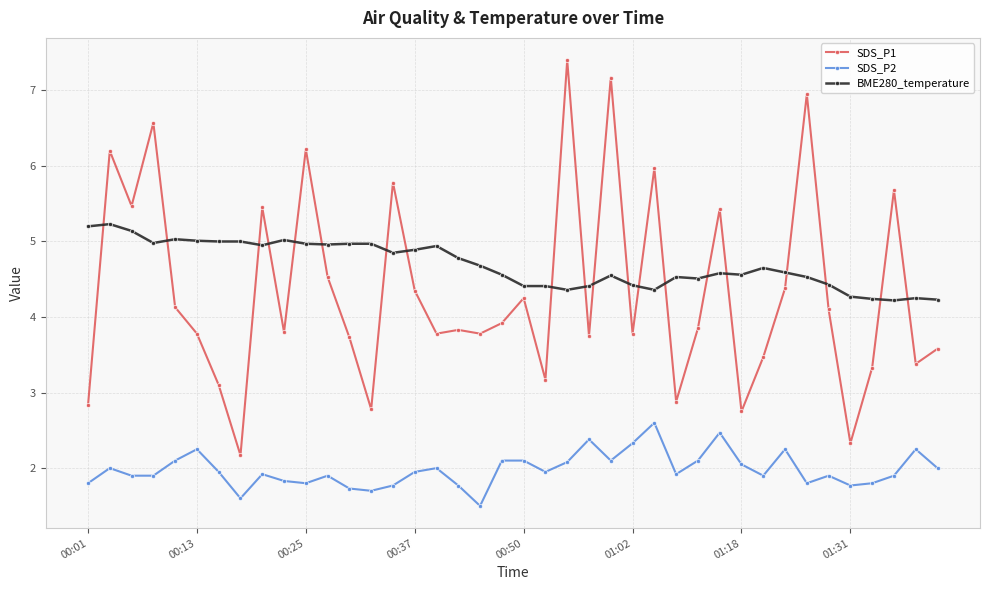

True or false: SDS_P1 has more than 2 interior local peaks.

True